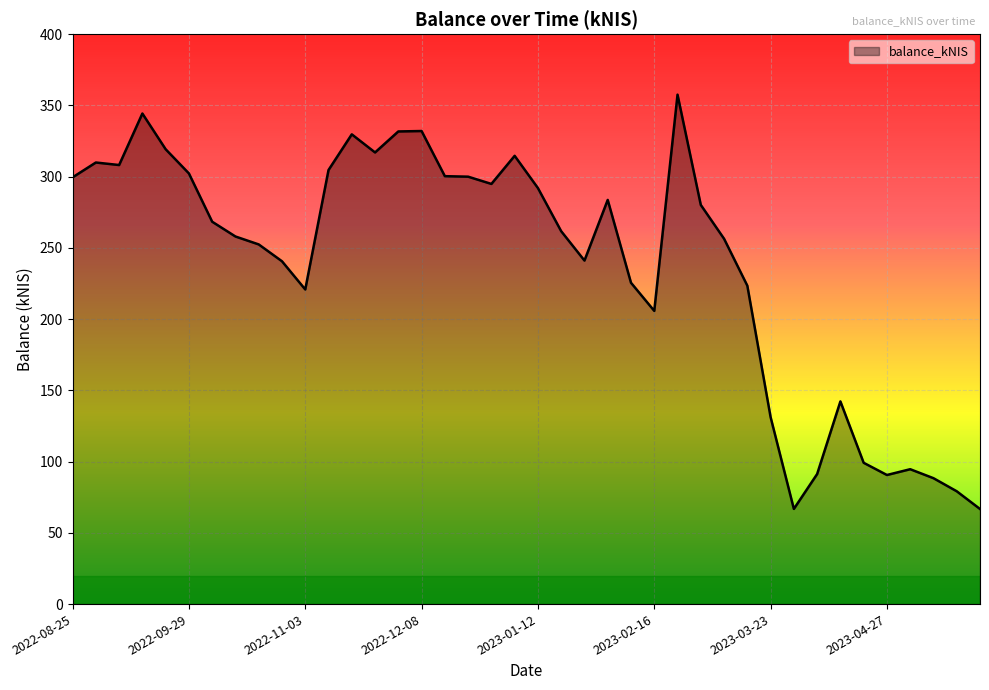

What is the greatest value displayed?

357.5